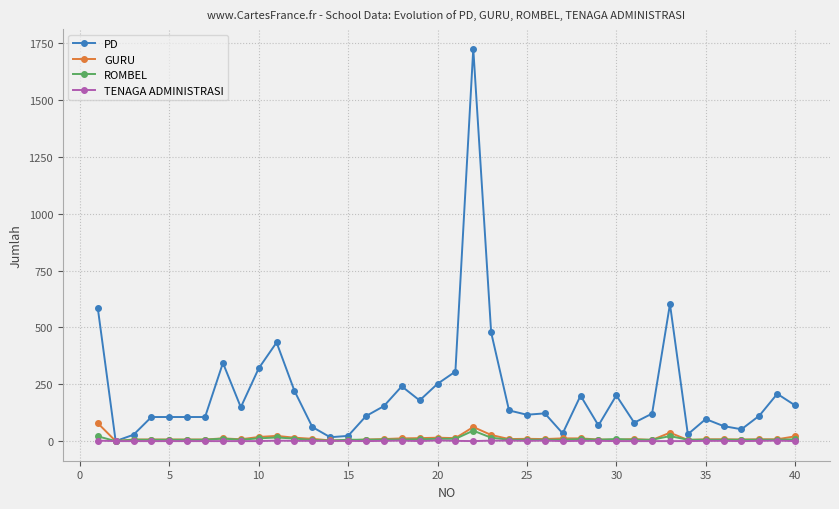

True or false: GURU has more than 2 points higher than both neighbors.

True